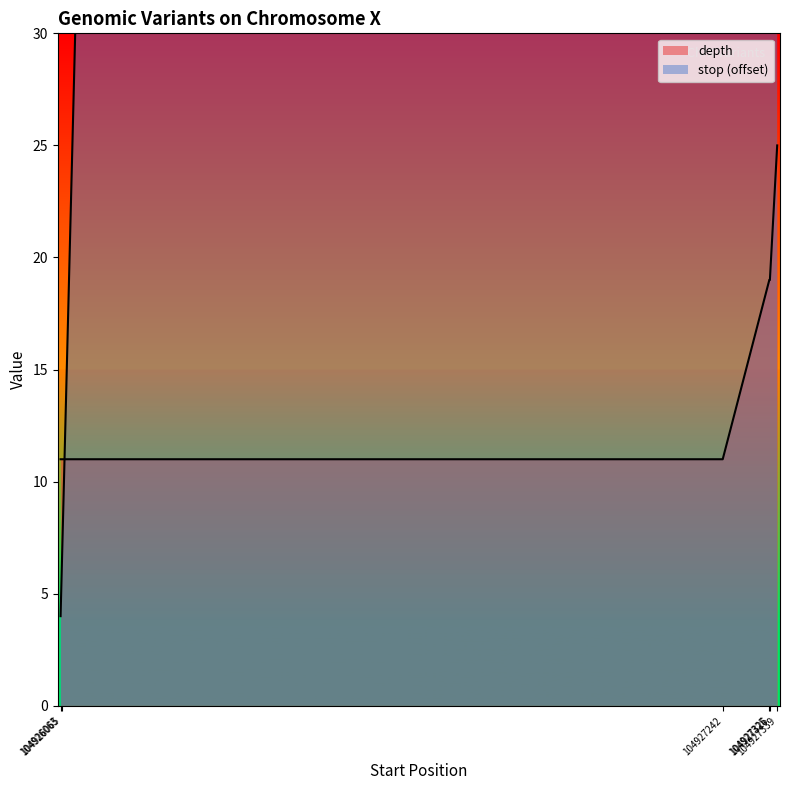

How many data points in depth are less than 19?

3